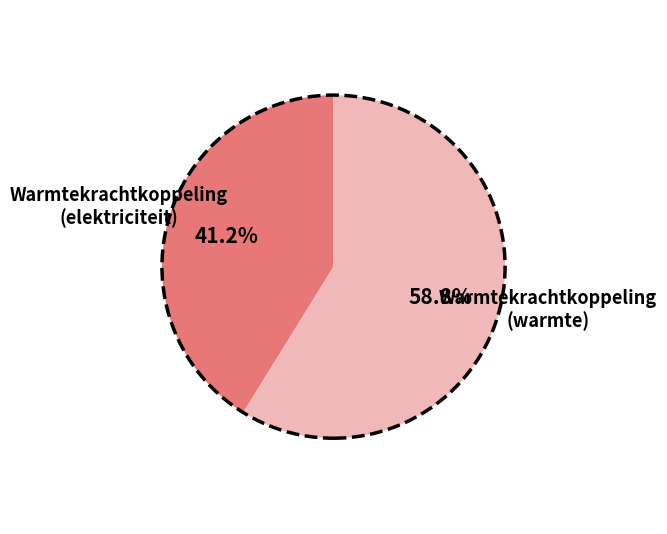

How many slices are in this pie chart?

2